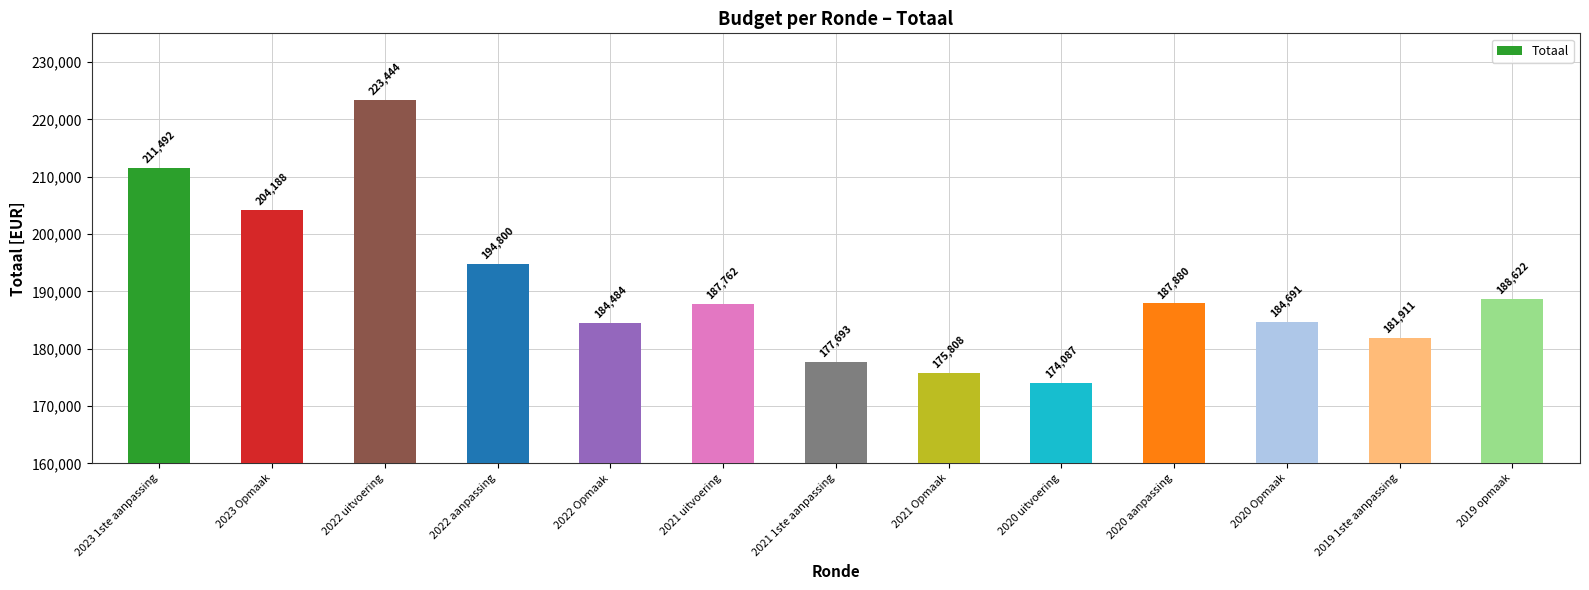

The chart shows a value of 255892 at 2021 uitvoering. True or false?

False